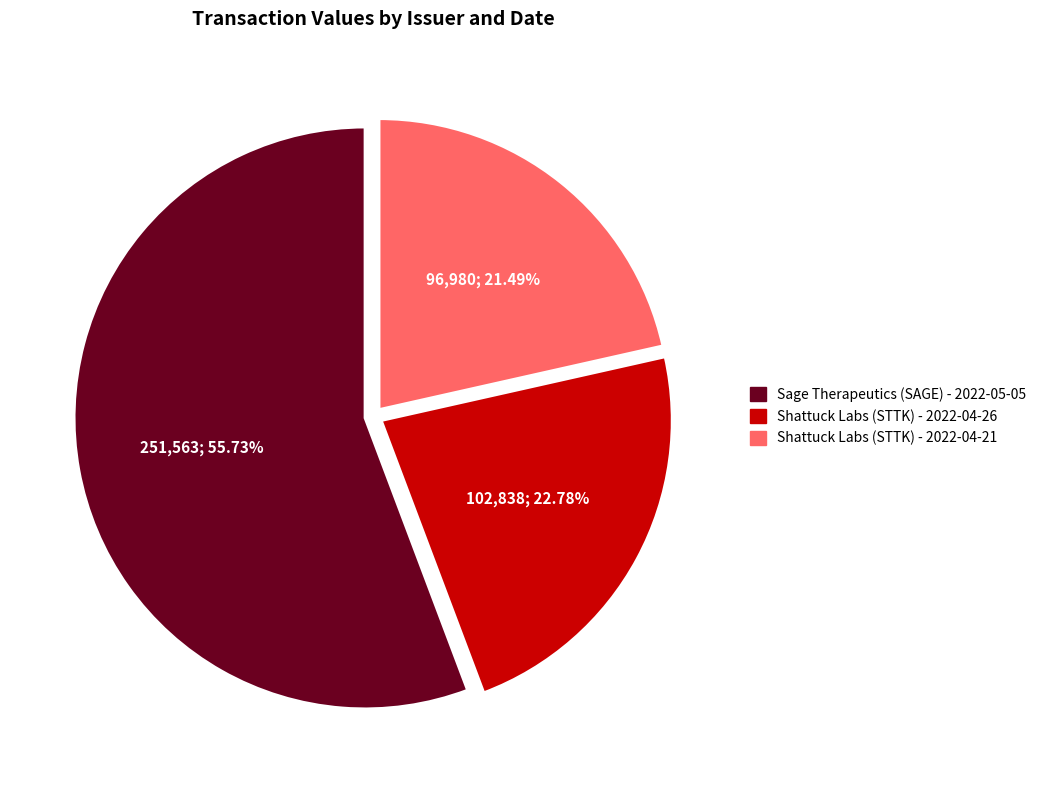

What is the majority slice?

Sage Therapeutics (SAGE) - 2022-05-05